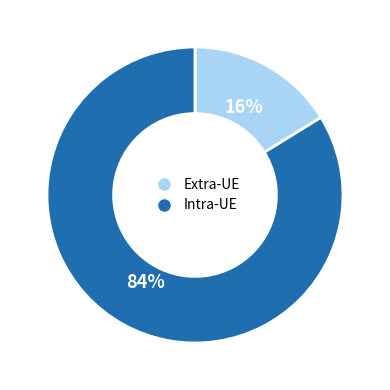

To the nearest percent, what is the average slice percentage?

50%